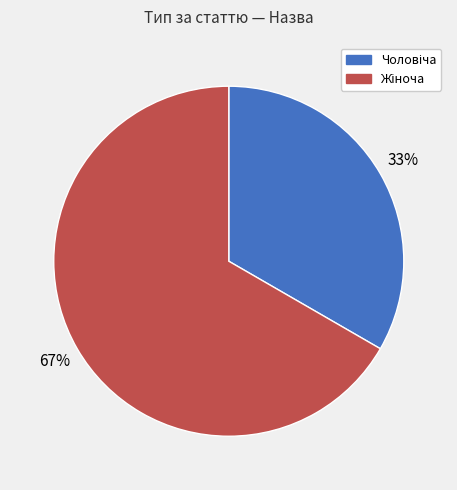

To the nearest percent, what is the average slice percentage?

50%